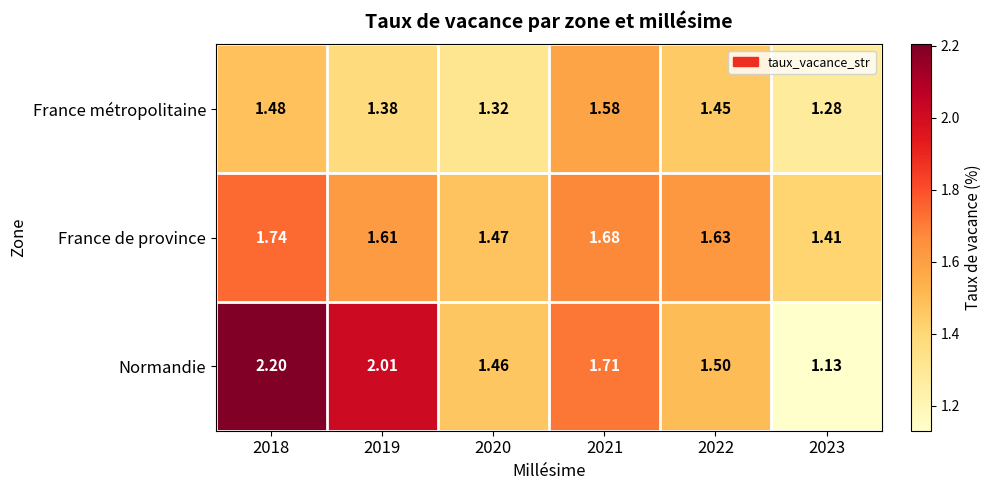

Which series changed the most between 2019 and 2020?

Normandie